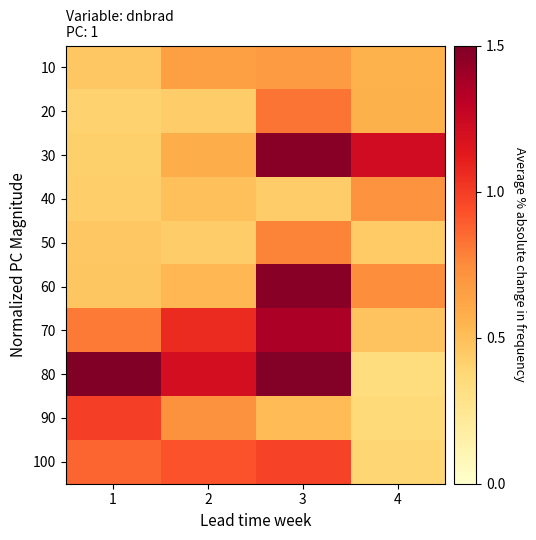

At which category is the sum across all series the highest?

3